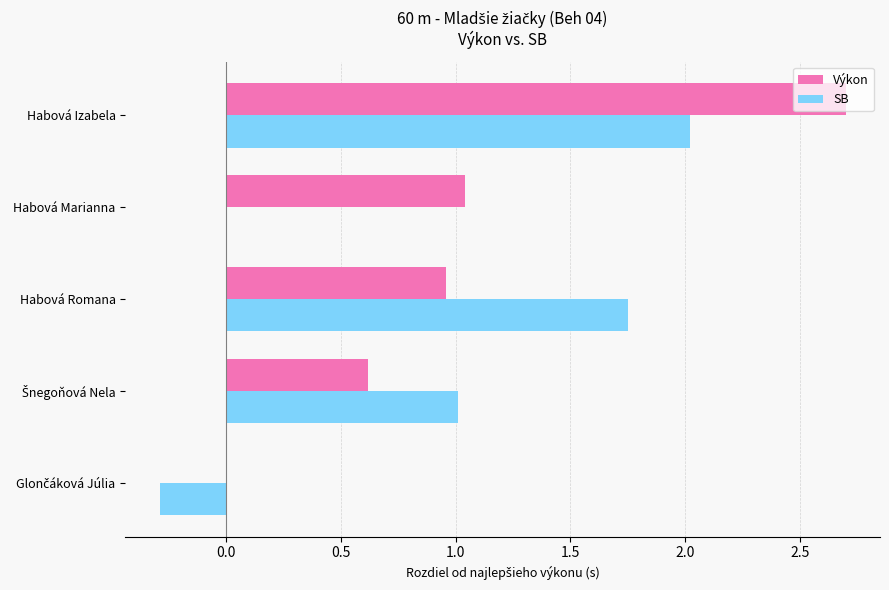

What is the difference between the maximum and minimum values in the Výkon series?

2.7